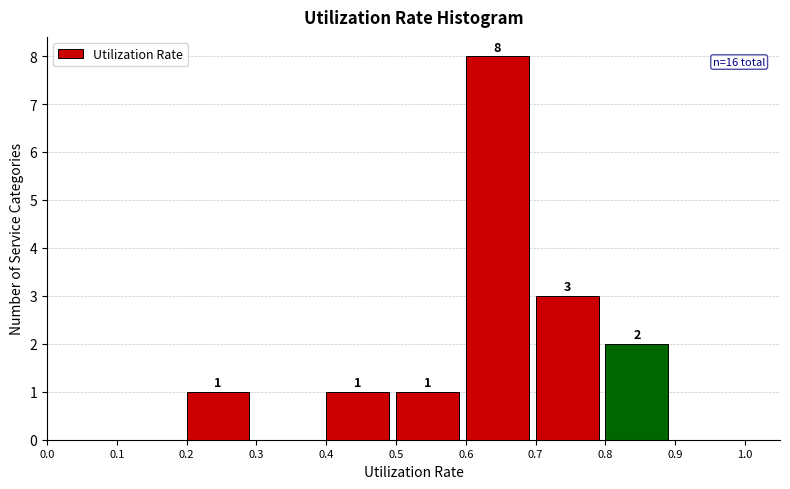

Which range on the x-axis has the tallest bar?

0.6 to 0.7